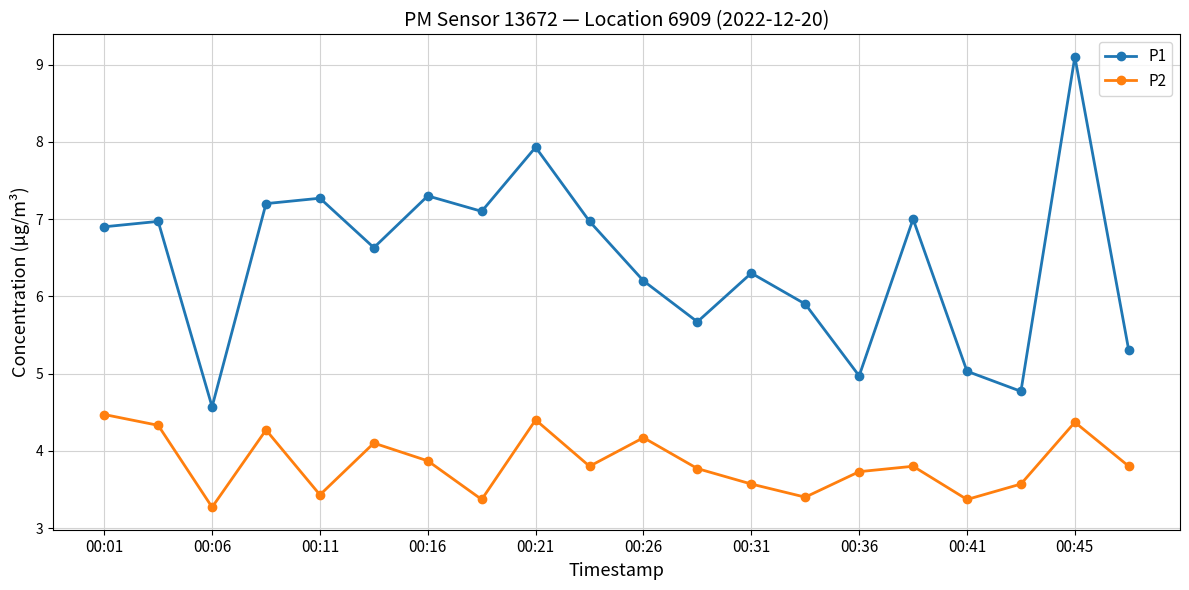

Rank the series by their average value, from highest to lowest.

P1, P2